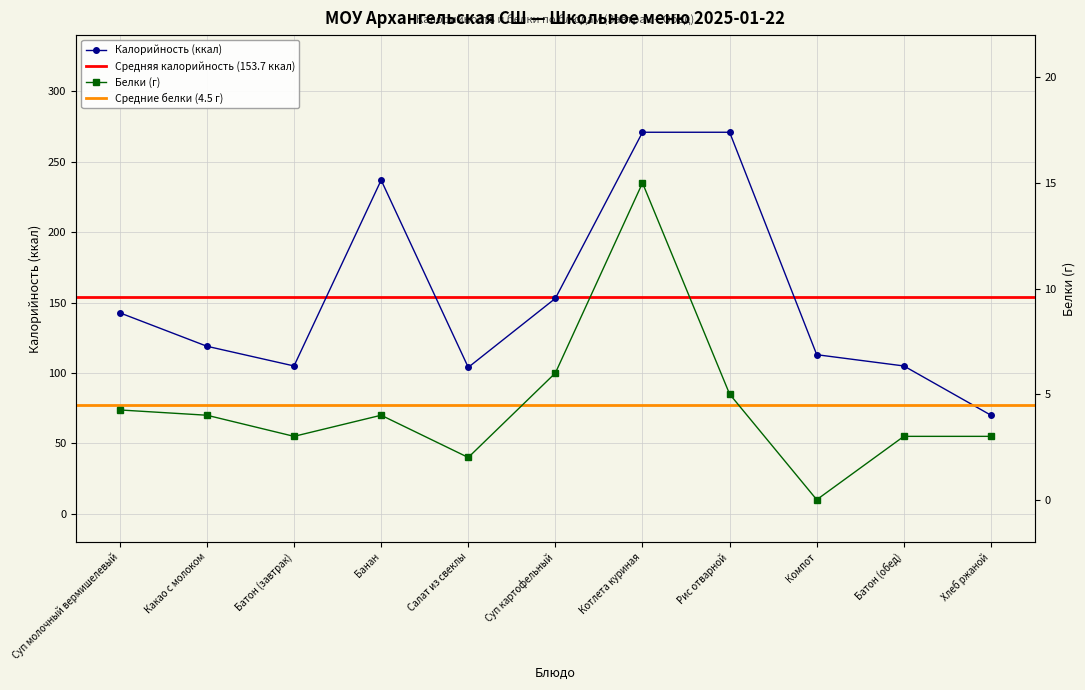

What is the label of the 4th point from the left?

Банан